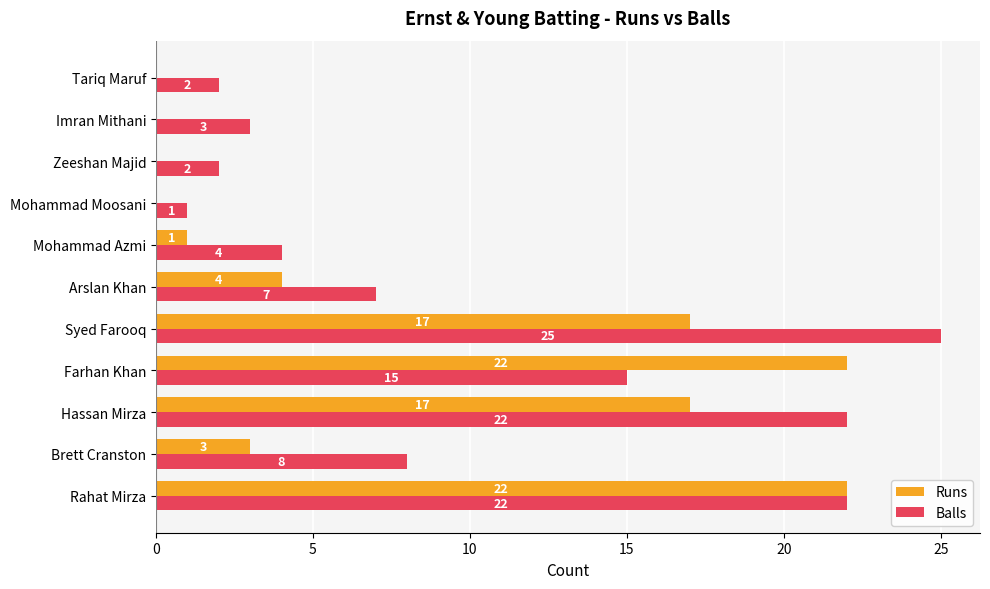

The Runs series shows -13 at Zeeshan Majid. True or false?

False